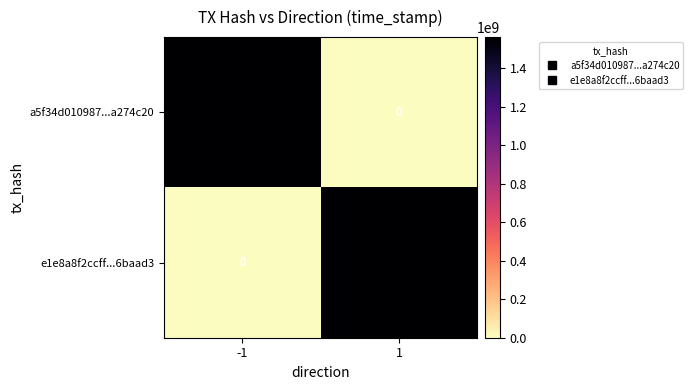

What is the difference between the maximum and minimum values in the e1e8a8f2ccff...6baad3 series?

1559425511